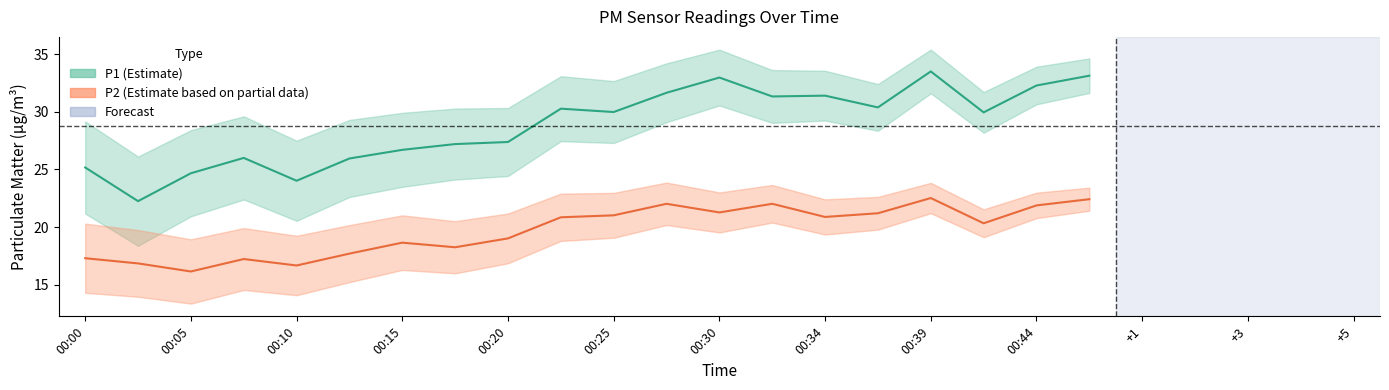

At which label does P2 first exceed 20?

00:22